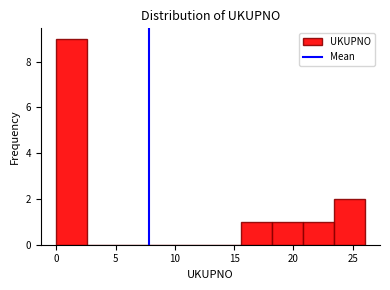

Reading left to right, transcribe this chart: for each bar, give the range it covers on the x-axis and its height. Neither the bar edges nor the heights are printed on the chart, so give them approximately, as read against the axes.

0.0 to 2.6: 9
2.6 to 5.2: 0
5.2 to 7.8: 0
7.8 to 10.4: 0
10.4 to 13.0: 0
13.0 to 15.6: 0
15.6 to 18.2: 1
18.2 to 20.8: 1
20.8 to 23.4: 1
23.4 to 26.0: 2